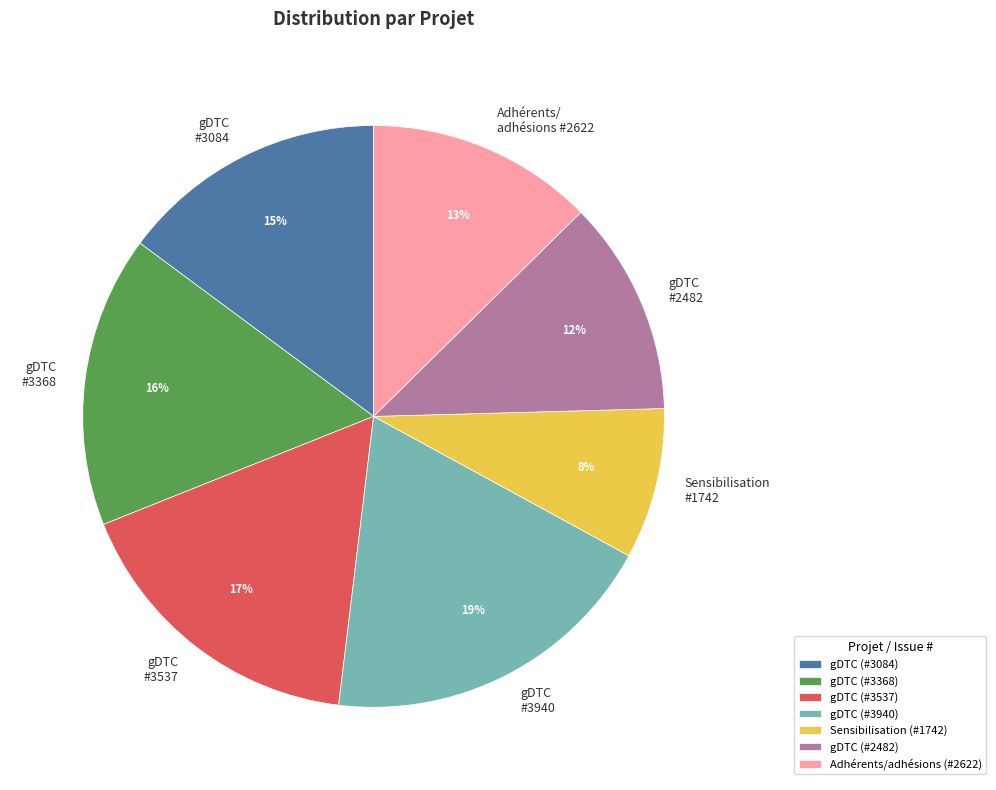

To the nearest percent, what is the average slice percentage?

14%